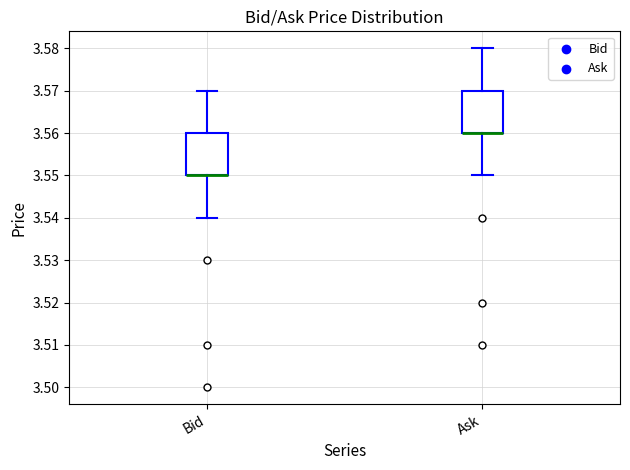

Where does the lower whisker of the box for Bid end on the y-axis? The values are not printed on the chart, so give them approximately, as read against the axis.

3.54